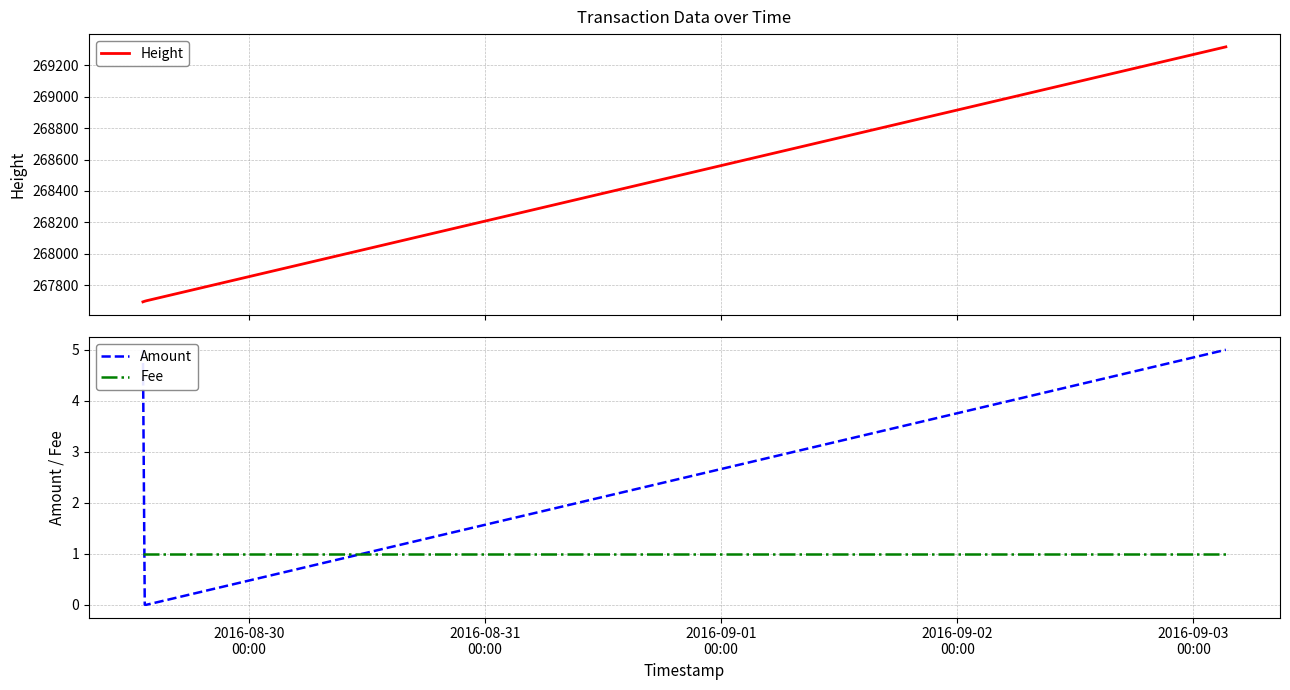

True or false: Height and Fee intersect in this chart.

False